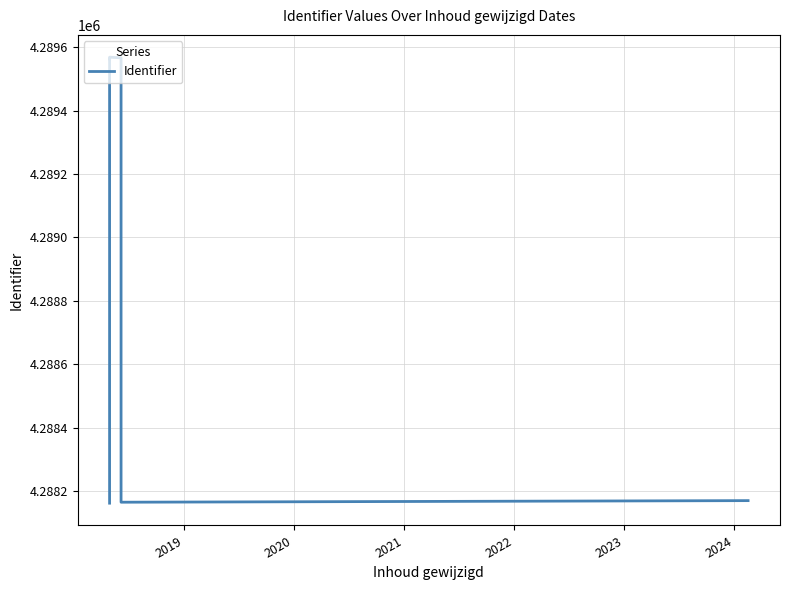

What is the maximum value shown in the chart?

4289568